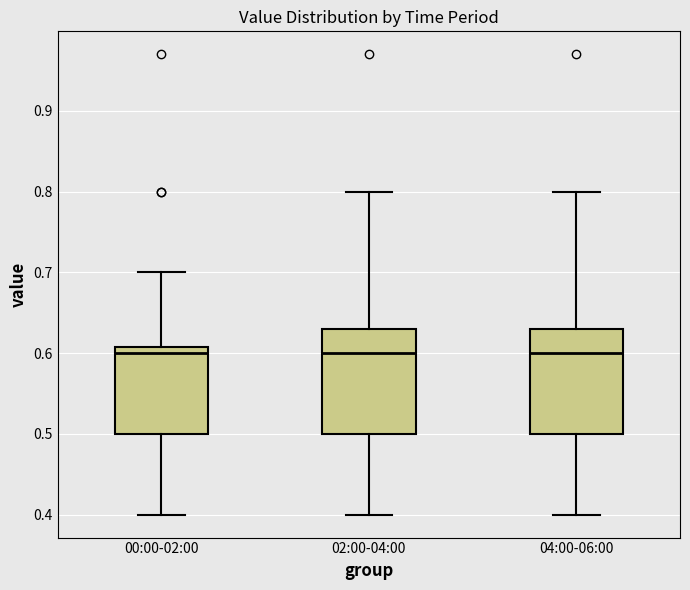

Reading left to right, read every box against the y-axis: the position of its median line, the range the box covers, and the ends of its whiskers. The values are not printed on the chart, so give them approximately, as read against the axis.

00:00-02:00: median 0.60, box 0.50 to 0.61, whiskers 0.40 to 0.70
02:00-04:00: median 0.60, box 0.50 to 0.63, whiskers 0.40 to 0.80
04:00-06:00: median 0.60, box 0.50 to 0.63, whiskers 0.40 to 0.80